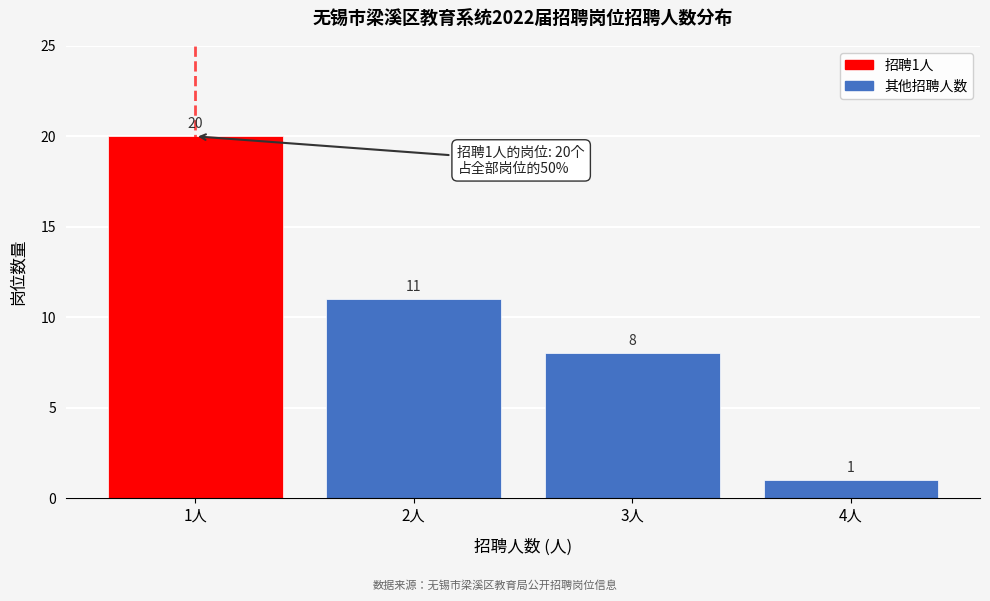

Which range on the x-axis has the tallest bar?

0.5 to 1.5